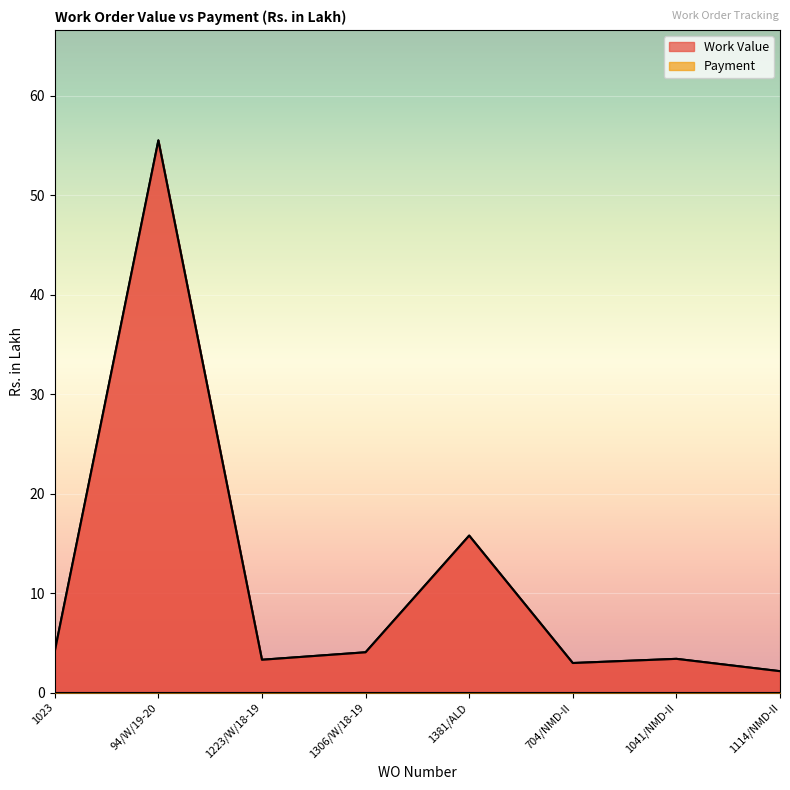

What is the change in value from 94/W/19-20 to 1041/NMD-II?

-52.1